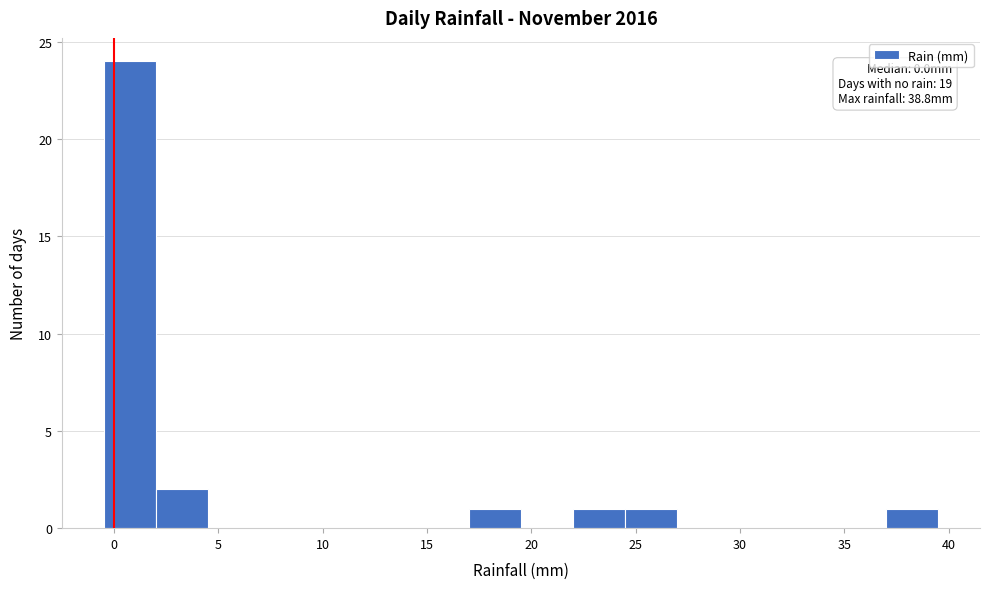

Over which range of the x-axis is the bar tallest?

-0.5 to 2.0